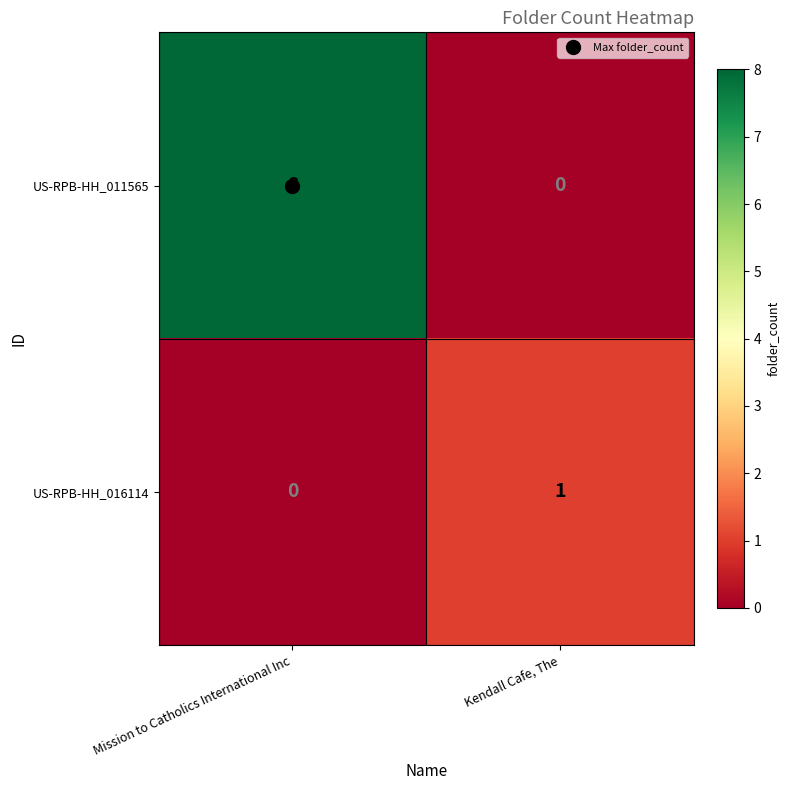

Rank the categories by US-RPB-HH_016114 value from highest to lowest.

Kendall Cafe, The, Mission to Catholics International Inc